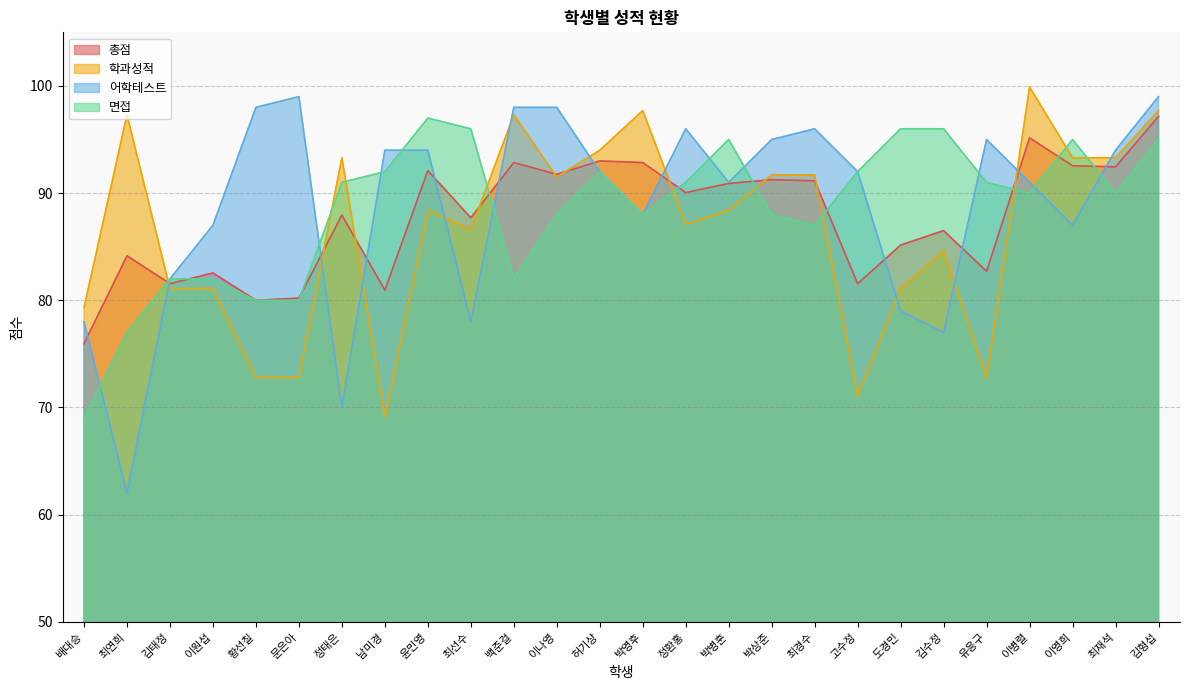

Between which two adjacent categories do 면접 and 어학테스트 first intersect?

배대승 and 최연희